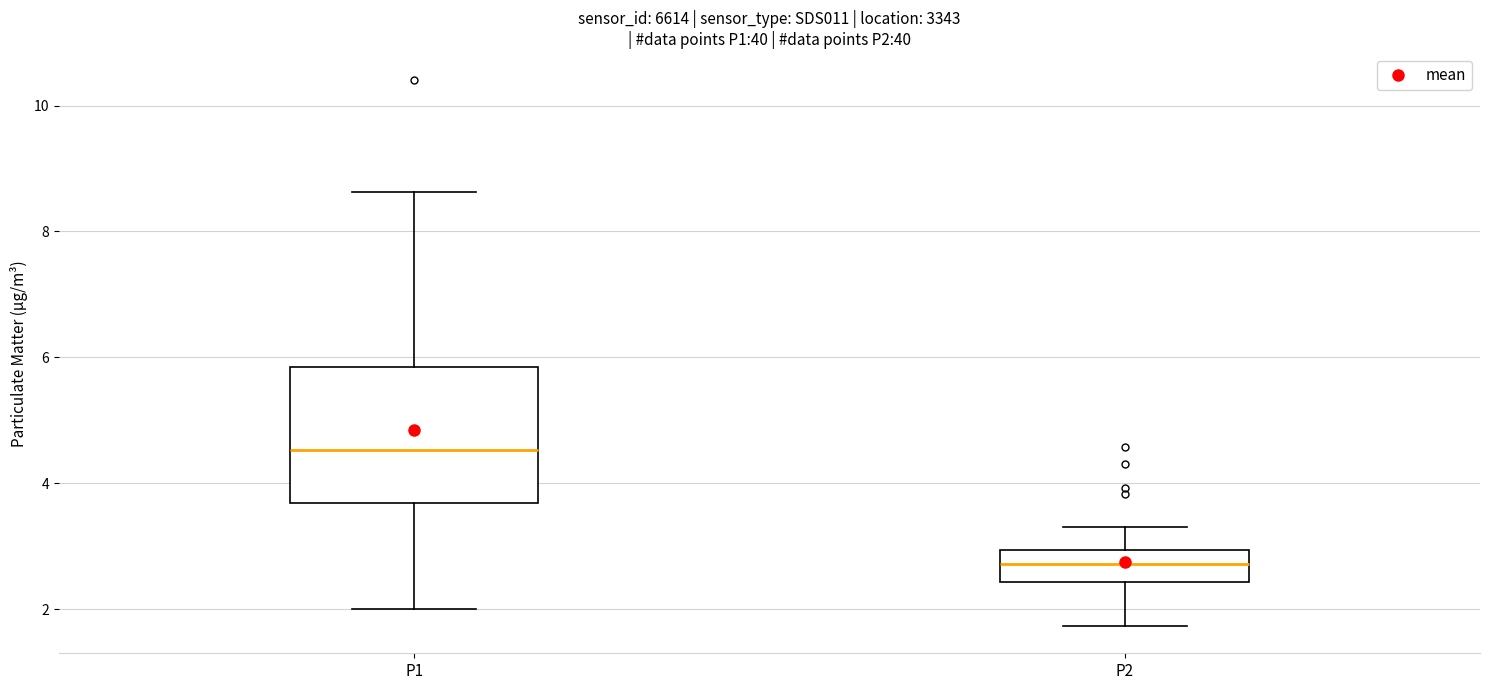

Which box is the tallest, from its lower edge to its upper edge?

P1